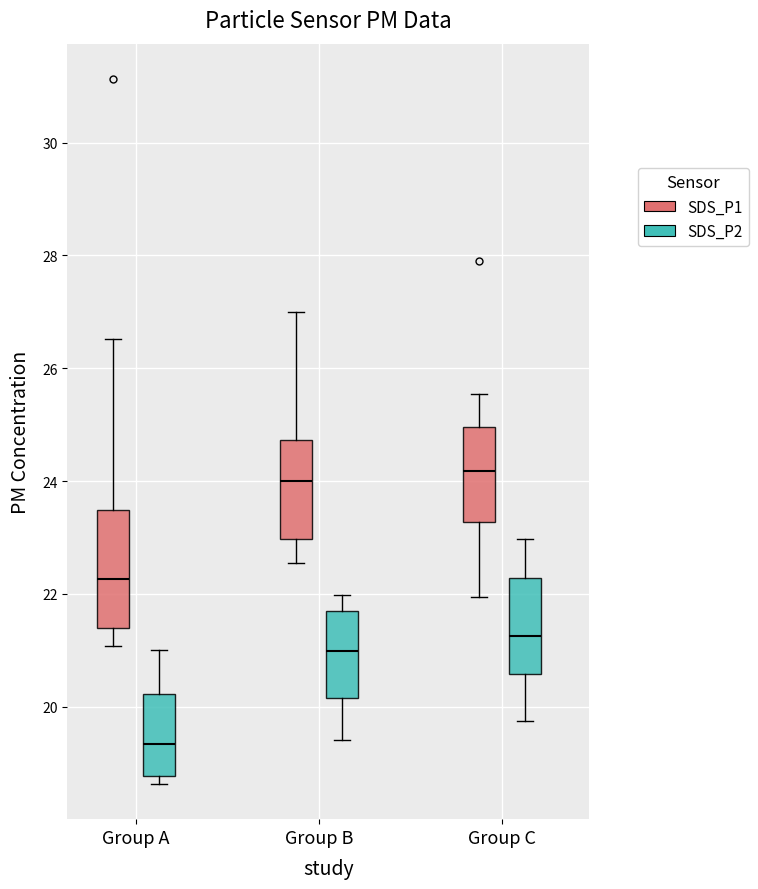

Reading left to right, read every box against the y-axis: the position of its median line, the range the box covers, and the ends of its whiskers. The values are not printed on the chart, so give them approximately, as read against the axis.

Group A (SDS_P1): median 22.2, box 21.4 to 23.4, whiskers 21.0 to 26.6
Group A (SDS_P2): median 19.4, box 18.8 to 20.2, whiskers 18.6 to 21.0
Group B (SDS_P1): median 24.0, box 23.0 to 24.8, whiskers 22.6 to 27.0
Group B (SDS_P2): median 21.0, box 20.2 to 21.8, whiskers 19.4 to 22.0
Group C (SDS_P1): median 24.2, box 23.2 to 25.0, whiskers 22.0 to 25.6
Group C (SDS_P2): median 21.2, box 20.6 to 22.2, whiskers 19.8 to 23.0